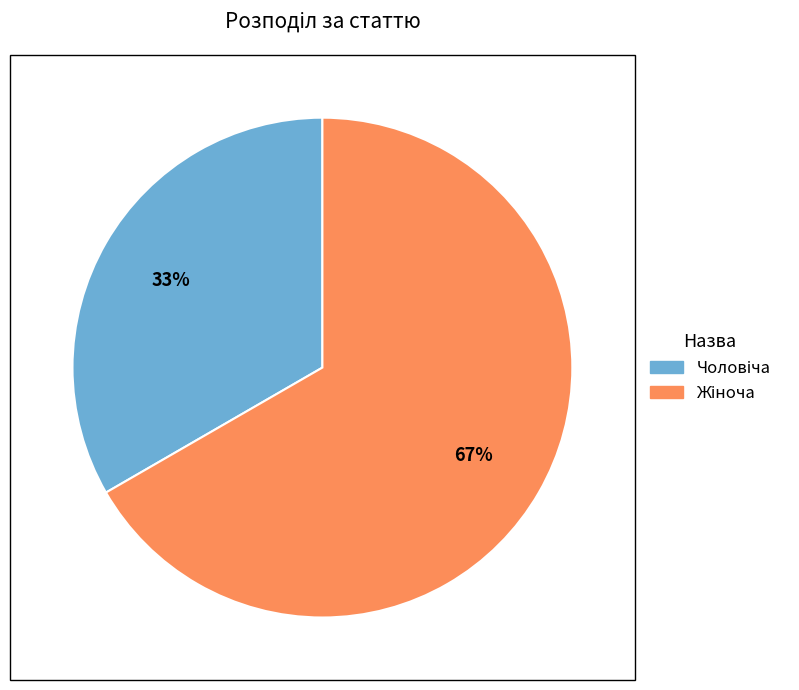

Is there a majority slice in this chart?

Yes